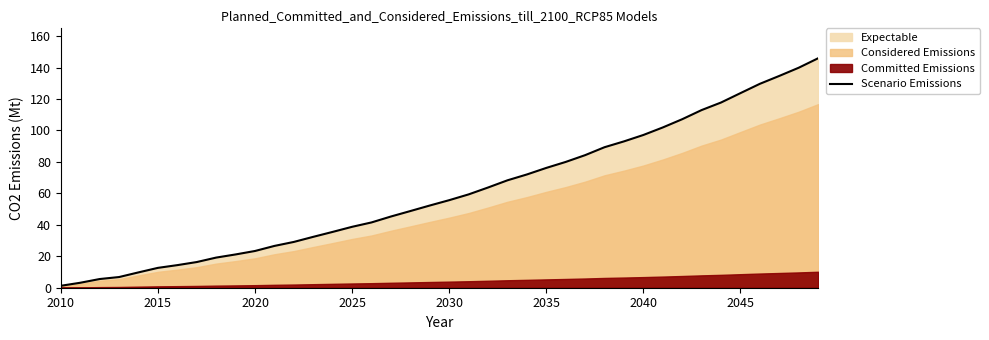

What is the value of the 20th point from the left?

52.3